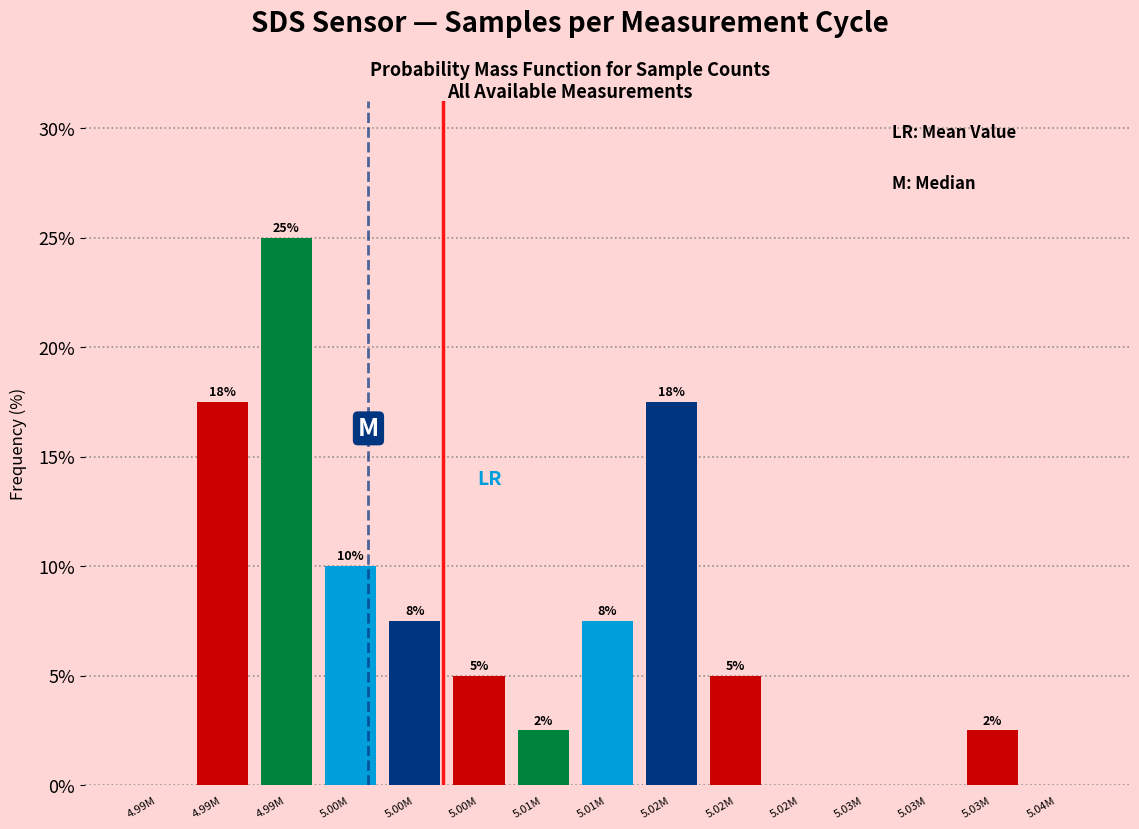

Are the bars horizontal?

No